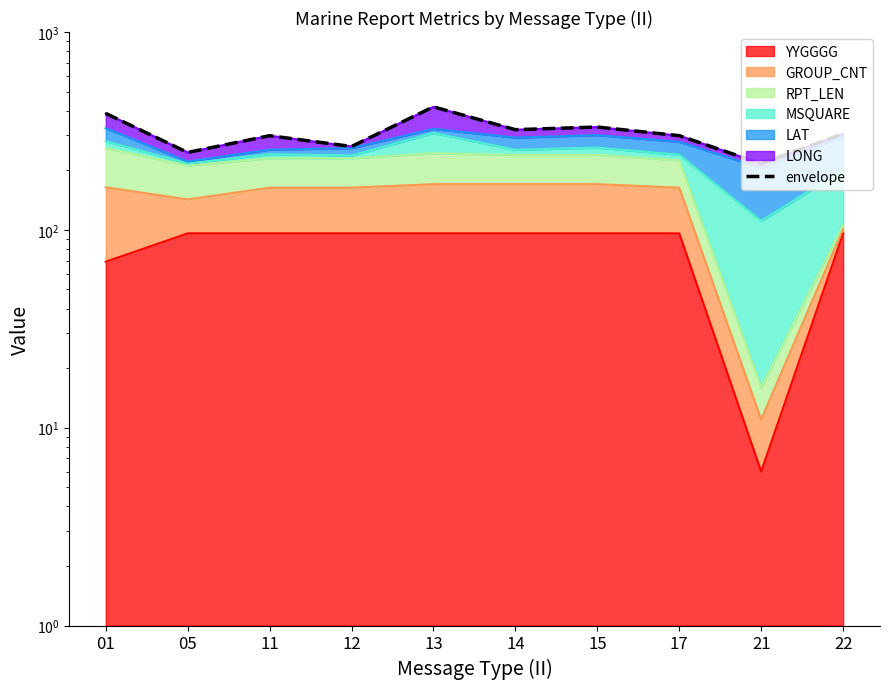

What is the average value?

308.9